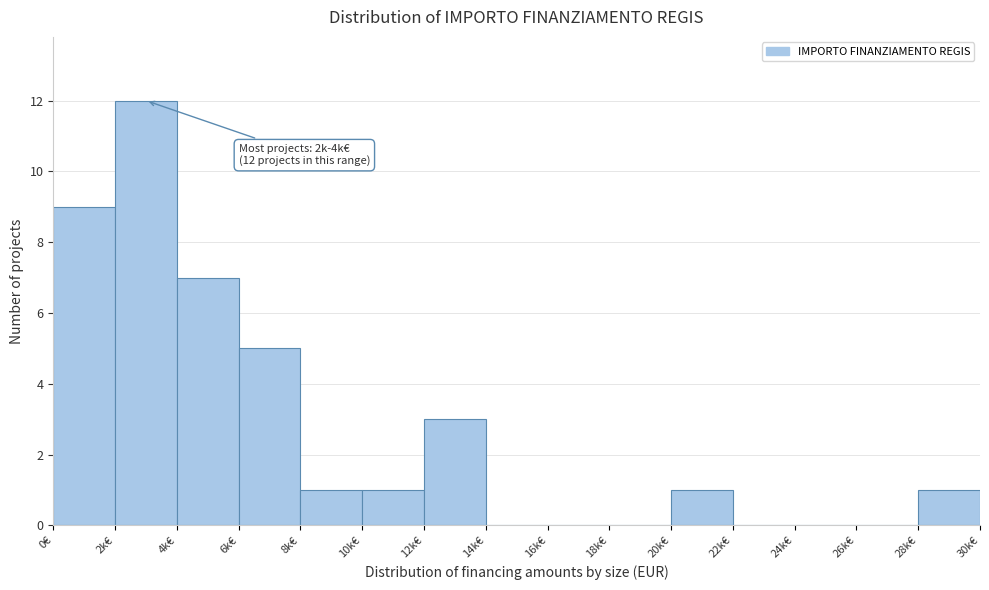

Reading left to right, list all the values displayed in this chart.

0€=9	2k€=12	4k€=7	6k€=5	8k€=1	10k€=1	12k€=3	14k€=0	16k€=0	18k€=0	20k€=1	22k€=0	24k€=0	26k€=0	28k€=1